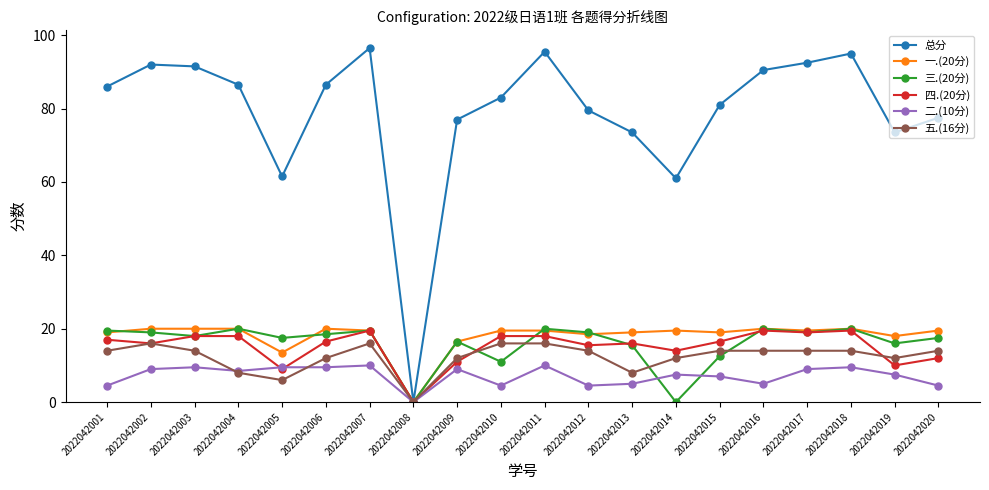

True or false: 一.(20分) and 三.(20分) intersect in this chart.

True